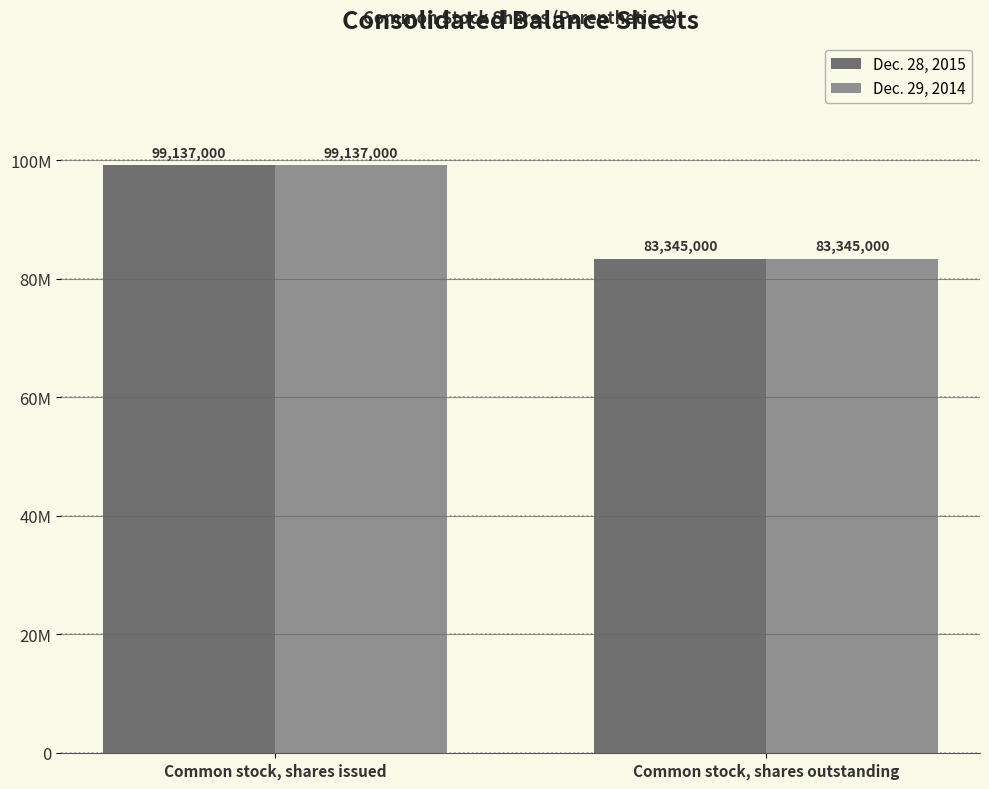

What are all the series names shown in the legend?

Dec. 28, 2015, Dec. 29, 2014